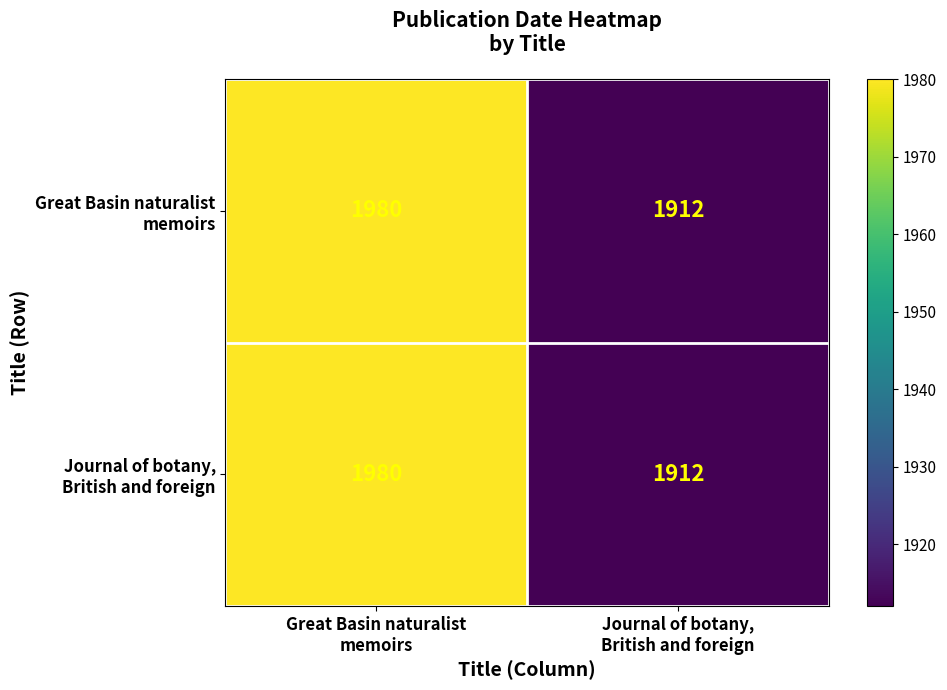

Count the number of data series in this chart.

2